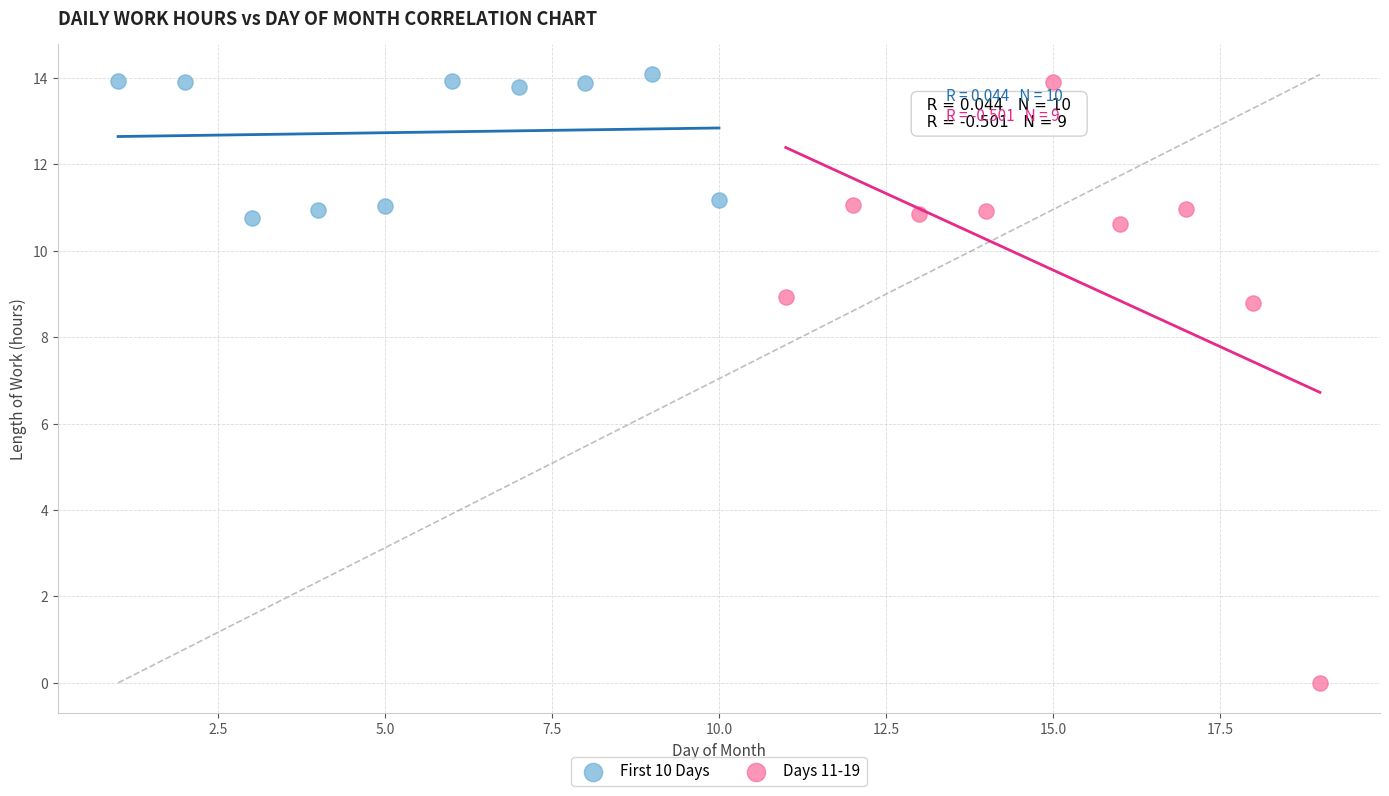

Which series contains the lowest Y value?

Days 11-19